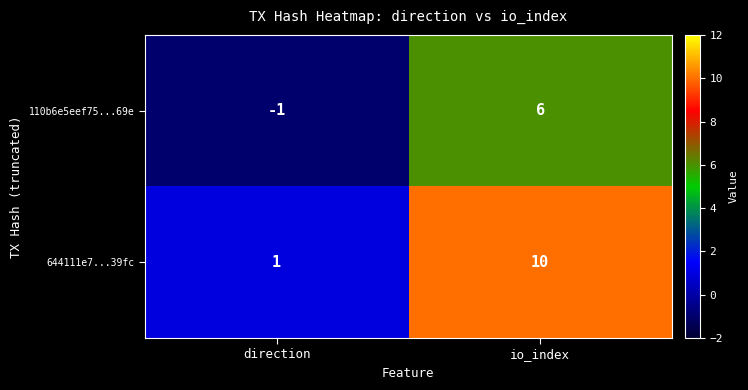

Count the number of data series in this chart.

2